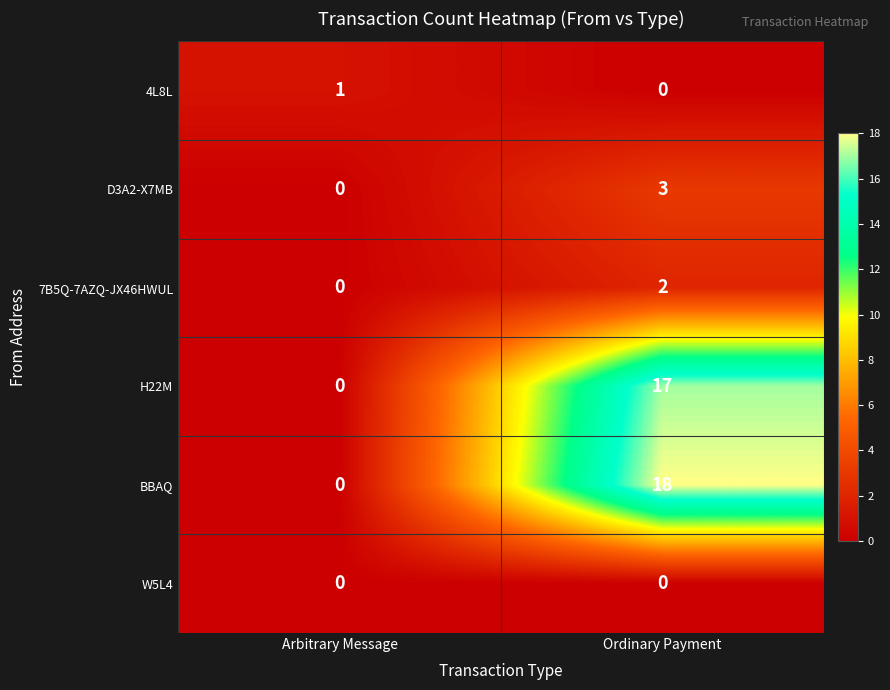

What is the difference between the highest and lowest values at Arbitrary Message?

1